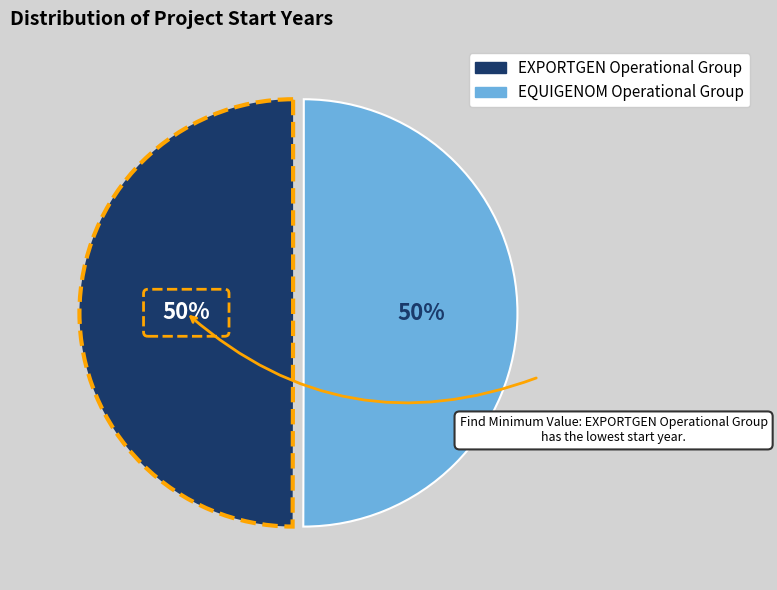

How many segments does this pie chart have?

2